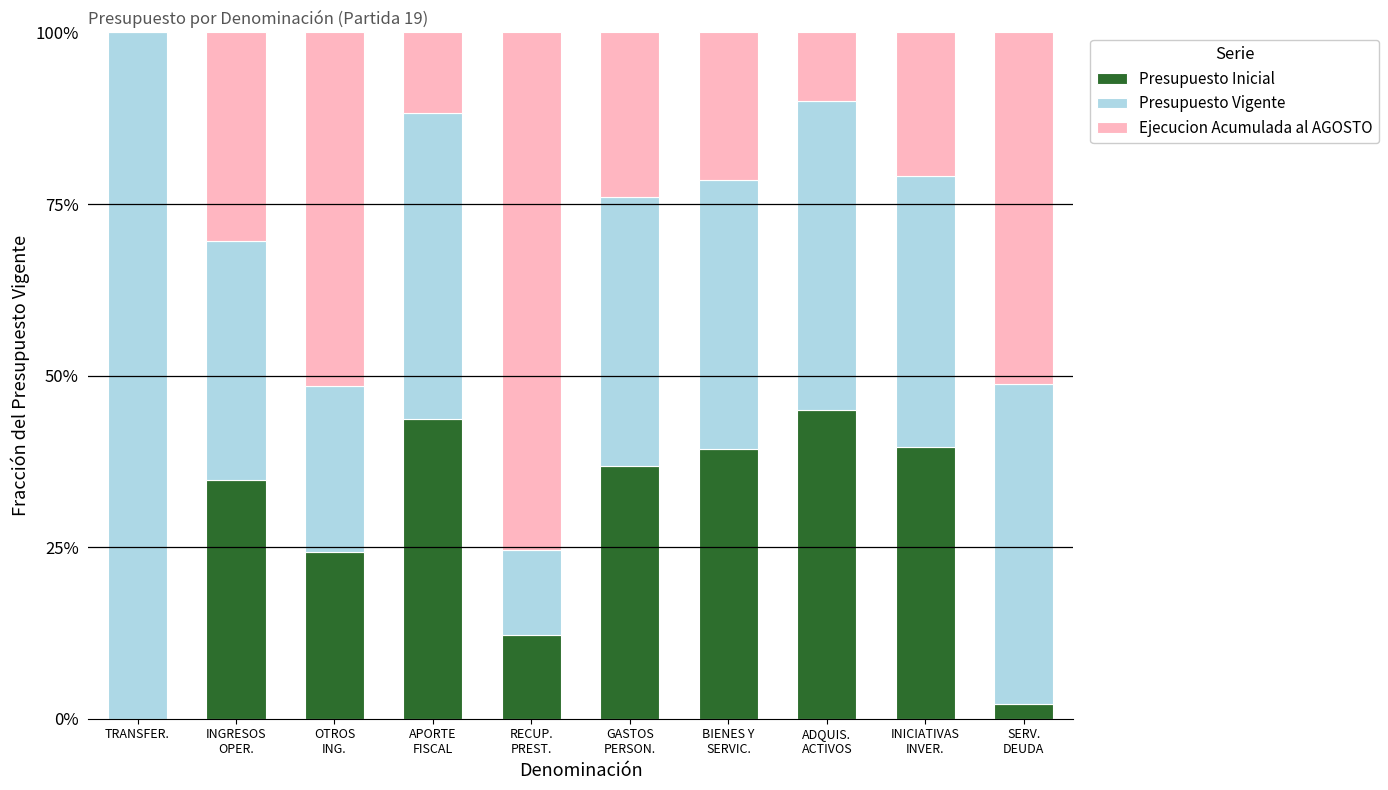

What position from the left is INGRESOS
OPER.?

2